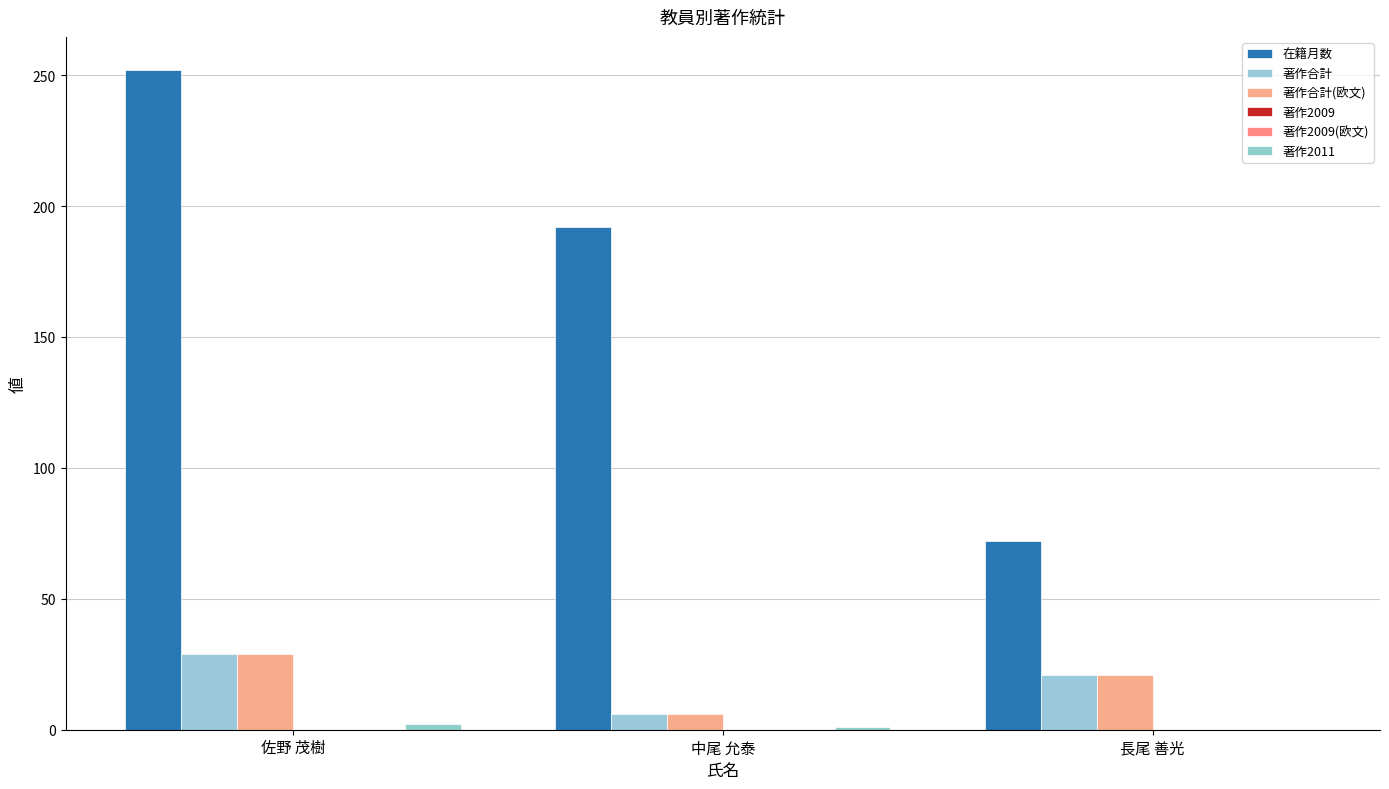

The value of 著作2011 at 中尾 允泰 is 1. True or false?

True